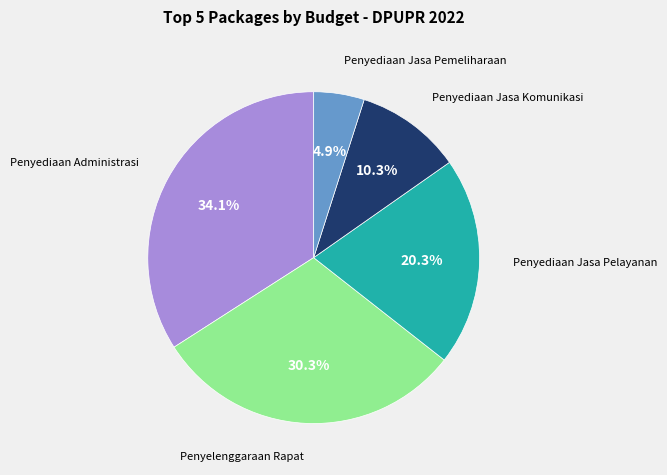

Rank the categories by value from lowest to highest.

Penyediaan Jasa Pemeliharaan, Penyediaan Jasa Komunikasi, Penyediaan Jasa Pelayanan, Penyelenggaraan Rapat, Penyediaan Administrasi